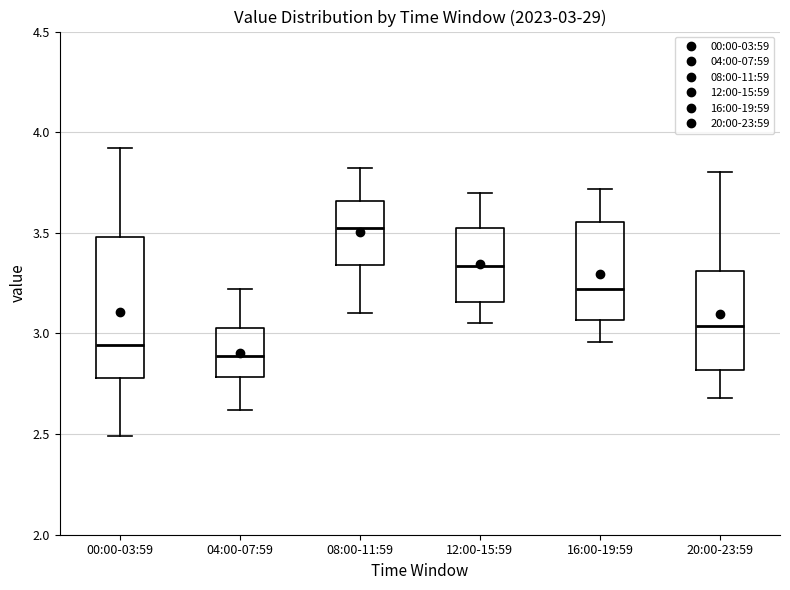

Which box's median line is the highest?

08:00-11:59